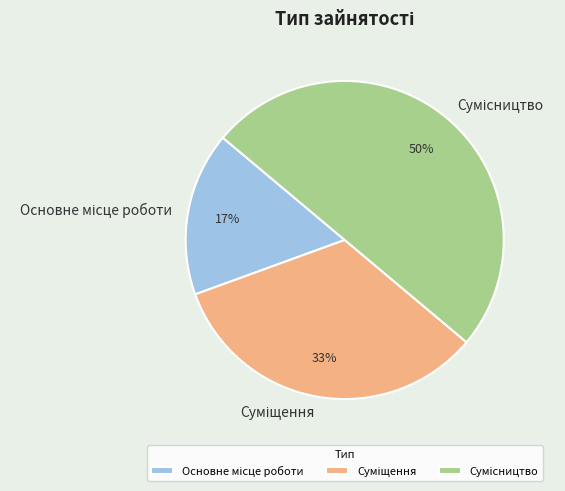

To the nearest percent, what is the difference between the largest and smallest slice percentages?

33%